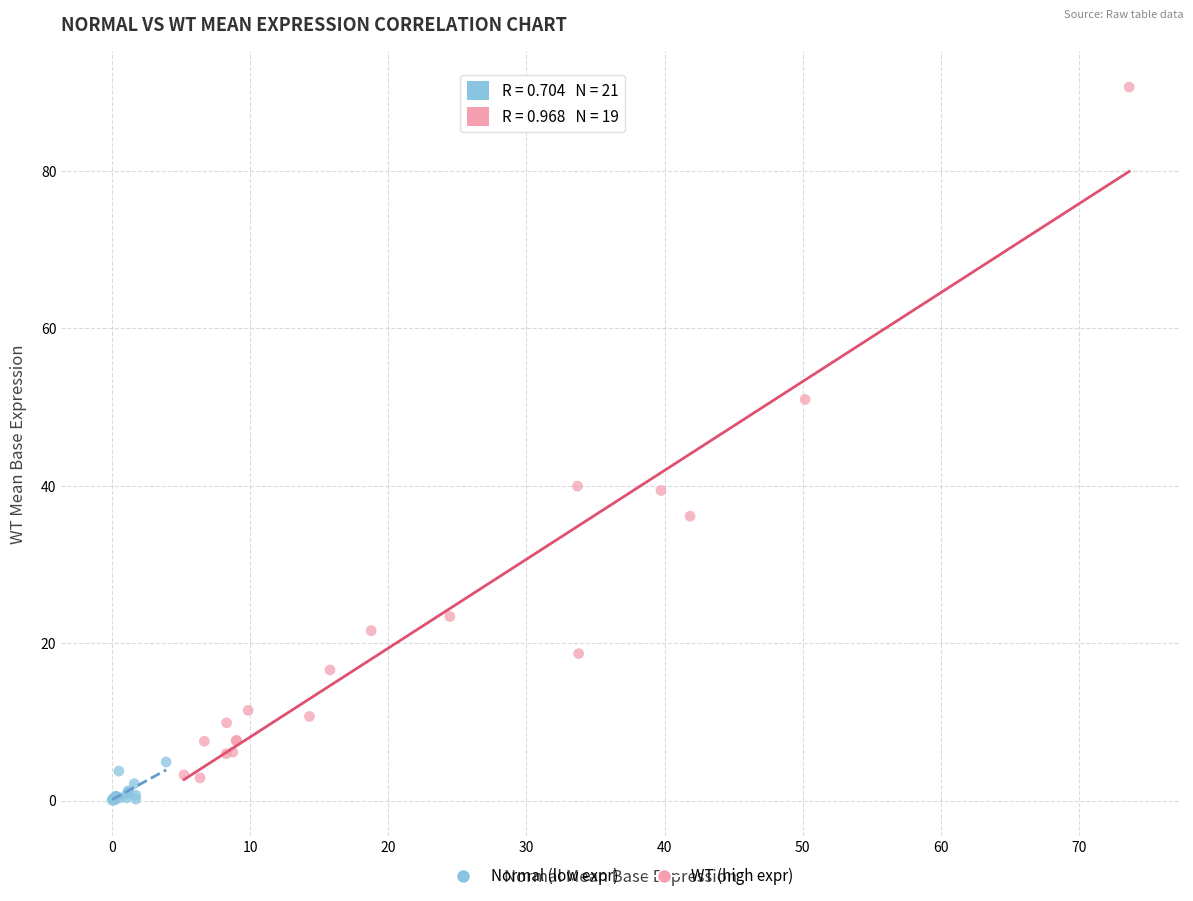

Which series contains the highest Y value?

WT (high expr)